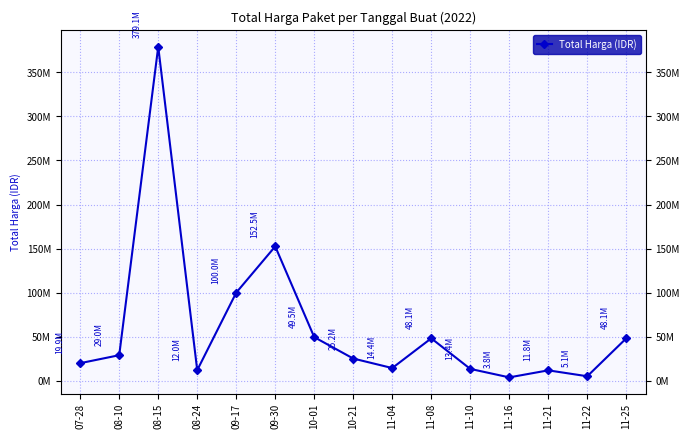

What is the sum of the values at 11-08 and 11-25?

96280000